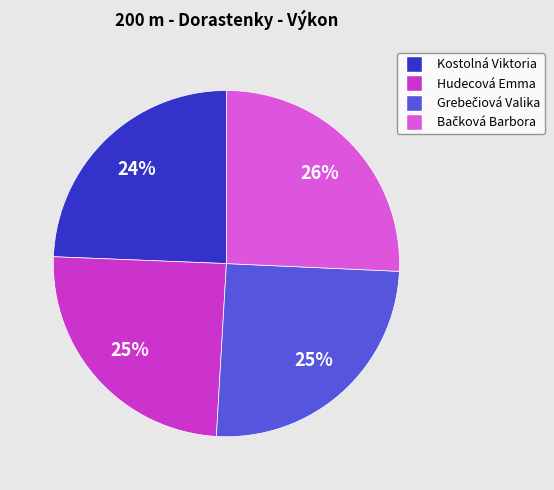

How many segments does this pie chart have?

4